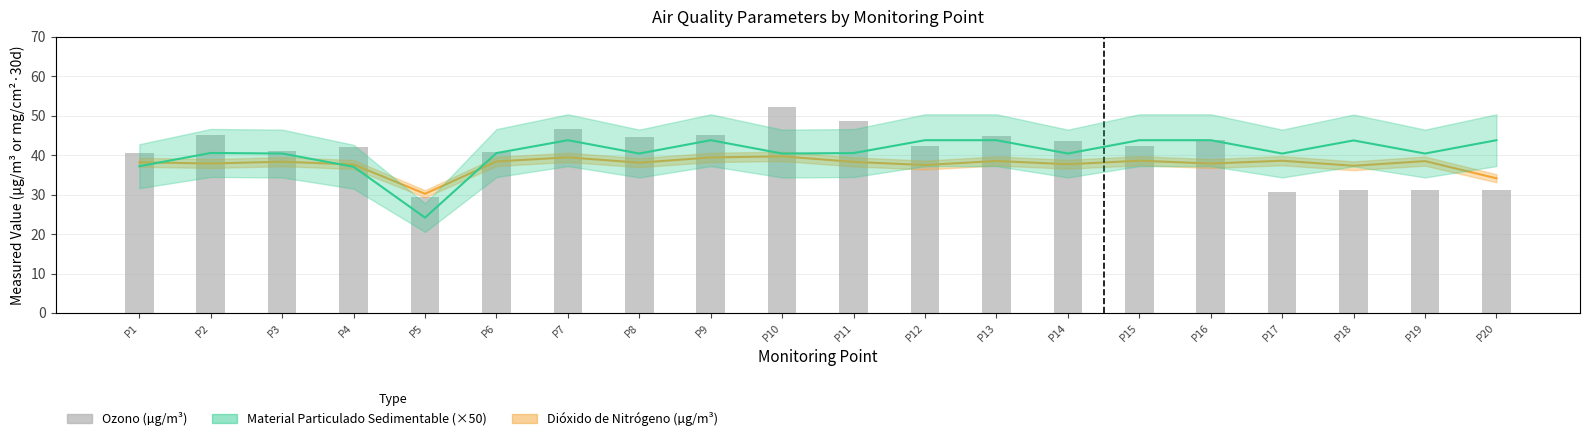

True or false: Dioxido de Nitrogeno has a value of 34.1 at P20.

True